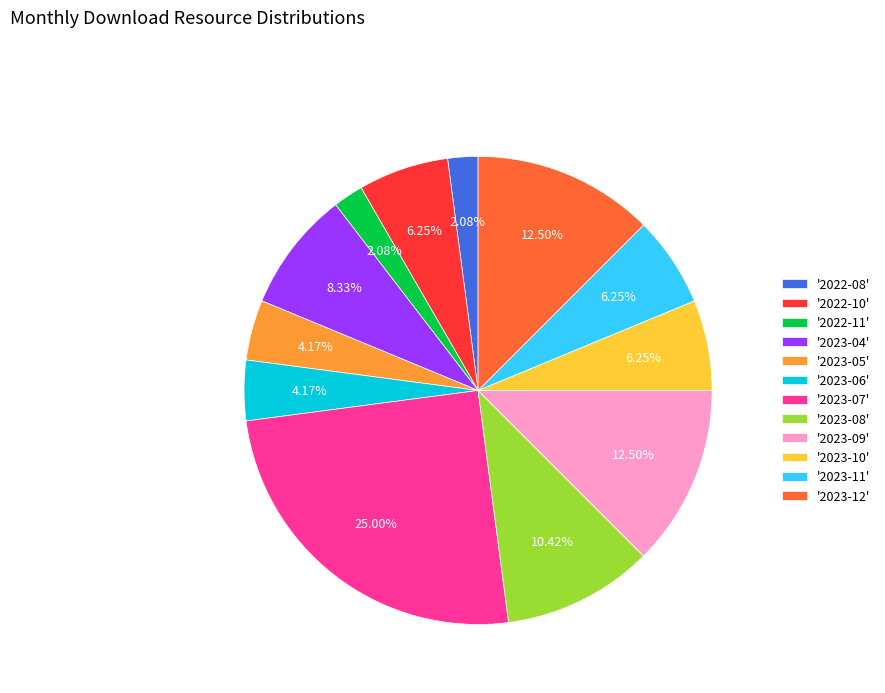

Is there a majority slice in this chart?

No